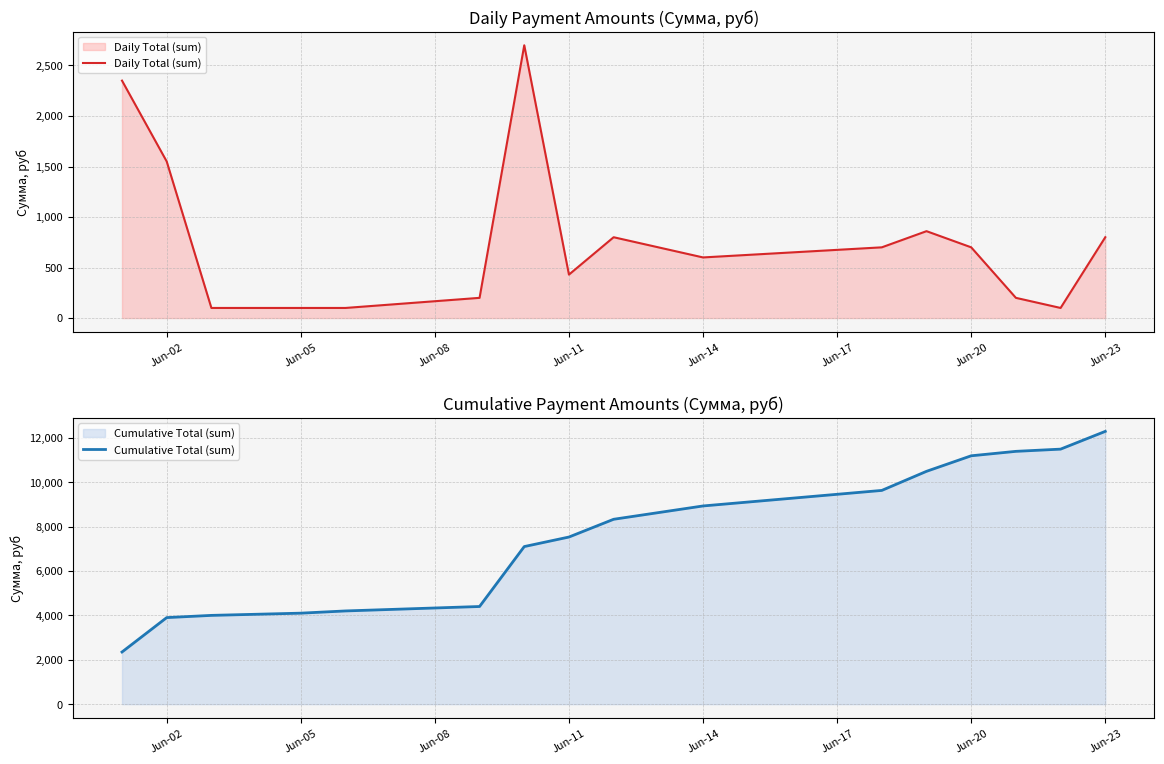

How many data points does each series have?

16